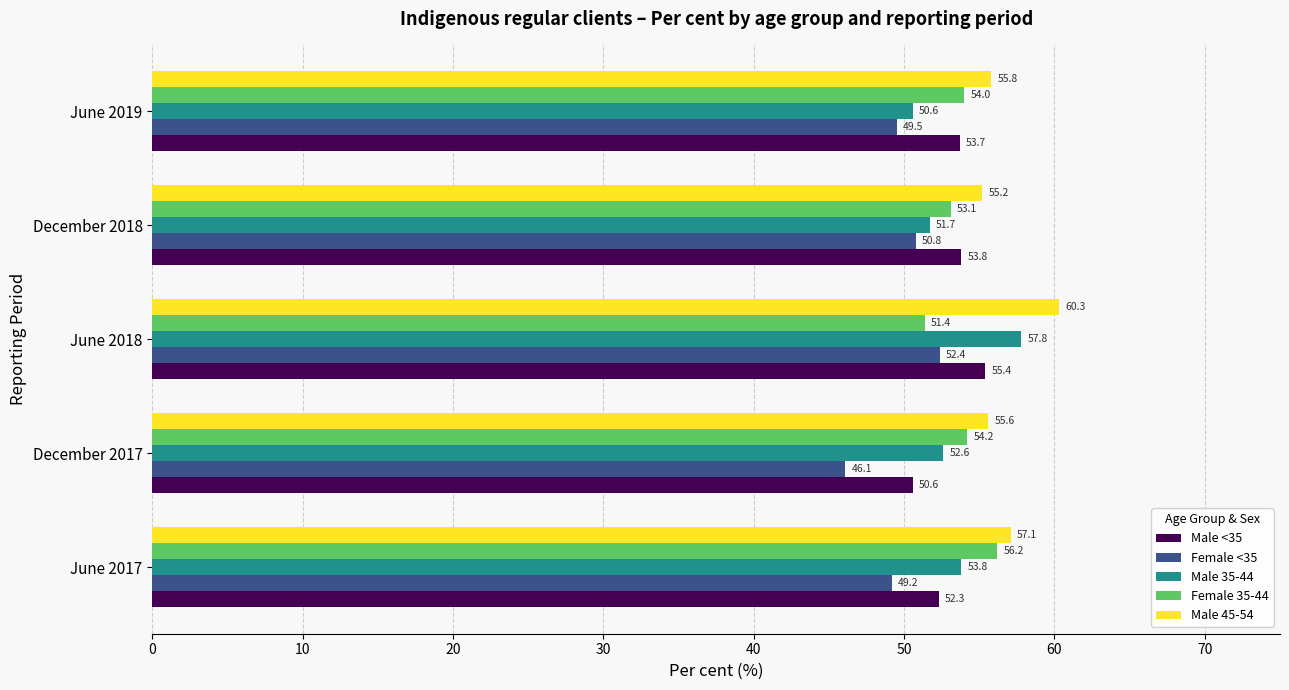

Which series has the largest total across all categories?

Male 45-54